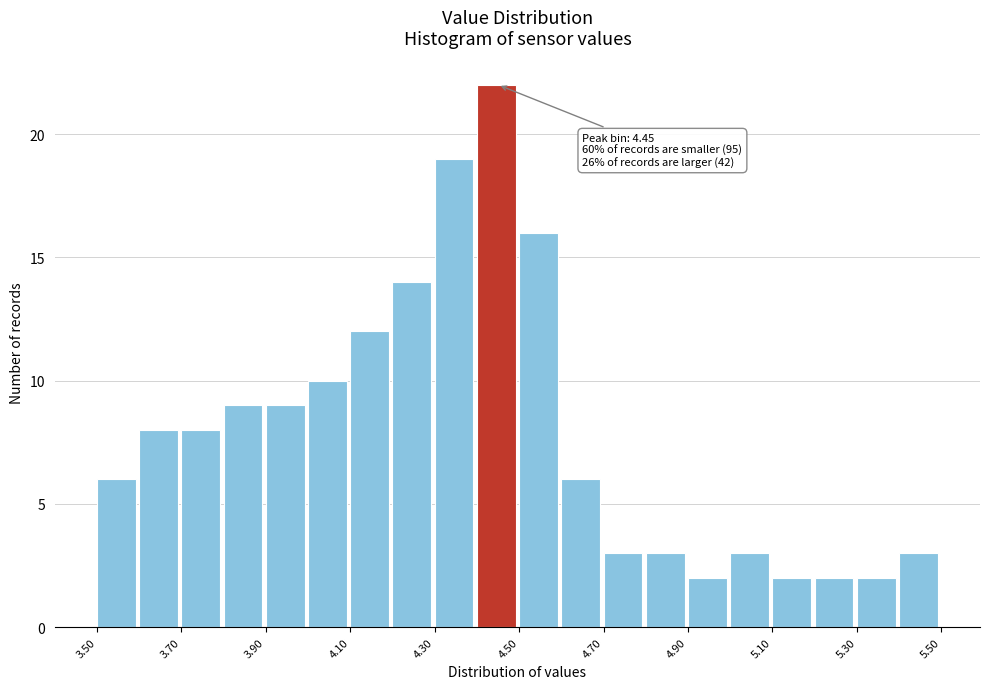

Over which range of the x-axis is the bar tallest?

4.4 to 4.5